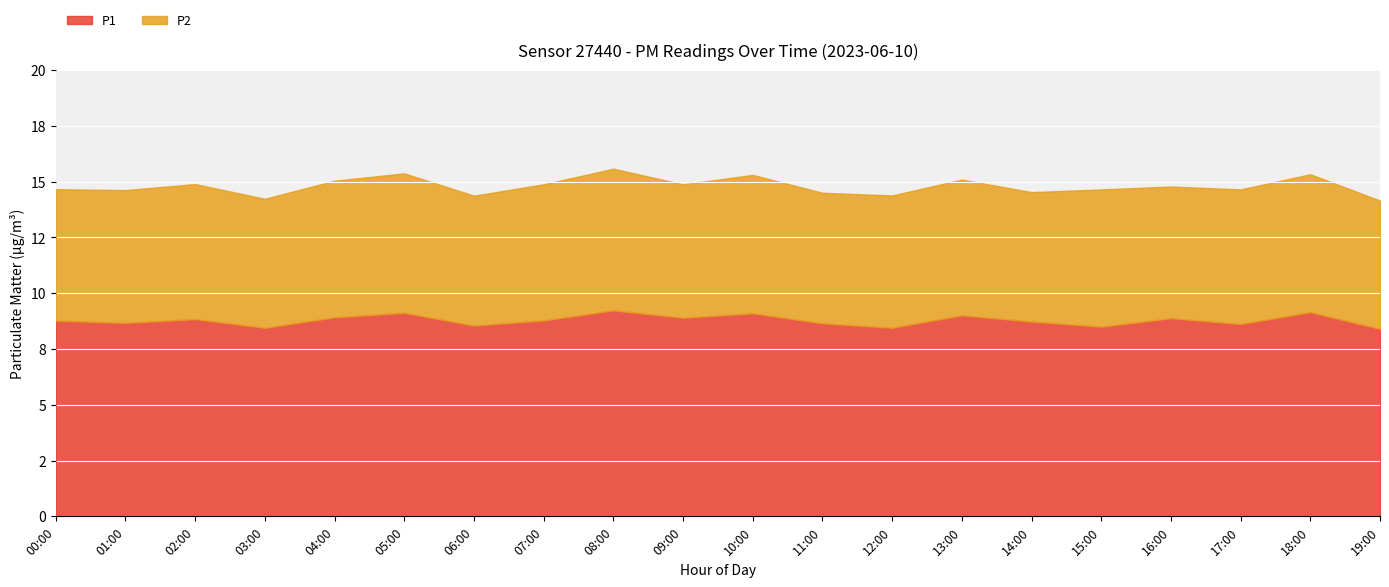

Reading right to left, extract all data points from this chart.

P1: 19:00=8.4	18:00=9.2	17:00=8.6	16:00=8.9	15:00=8.5	14:00=8.7	13:00=9.0	12:00=8.4	11:00=8.7	10:00=9.1	09:00=8.9	08:00=9.2	07:00=8.8	06:00=8.6	05:00=9.1	04:00=8.9	03:00=8.4	02:00=8.8	01:00=8.7	00:00=8.8
P2: 19:00=5.8	18:00=6.2	17:00=6.0	16:00=5.9	15:00=6.2	14:00=5.8	13:00=6.1	12:00=5.9	11:00=5.8	10:00=6.2	09:00=6.0	08:00=6.3	07:00=6.1	06:00=5.8	05:00=6.2	04:00=6.1	03:00=5.8	02:00=6.0	01:00=6.0	00:00=5.9